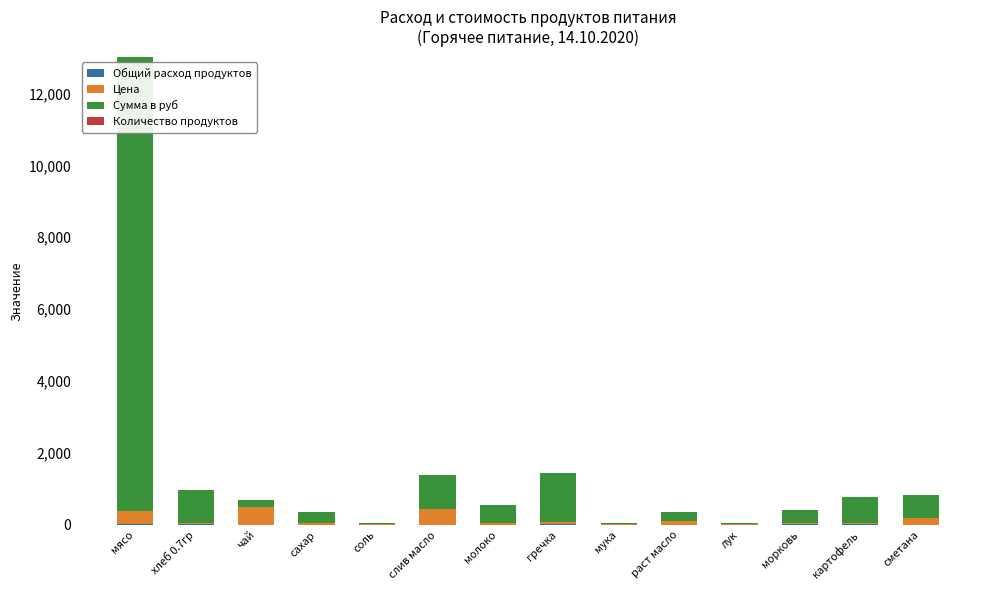

At which category is the sum across all series the highest?

мясо